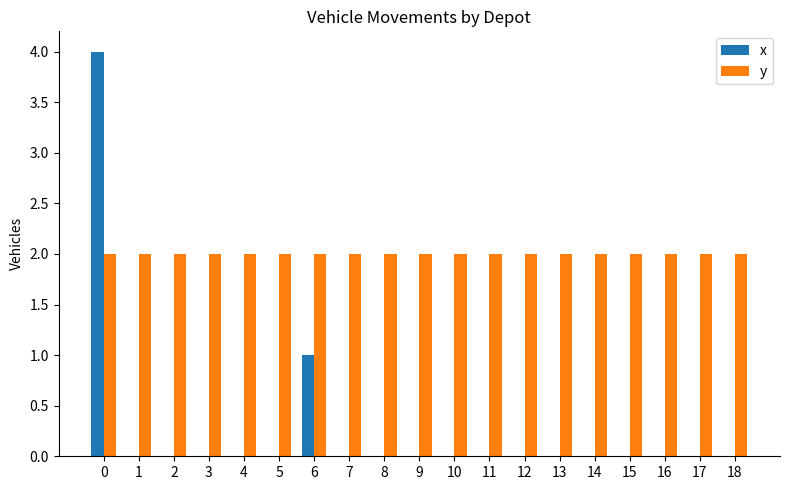

How many groups of bars are there?

19